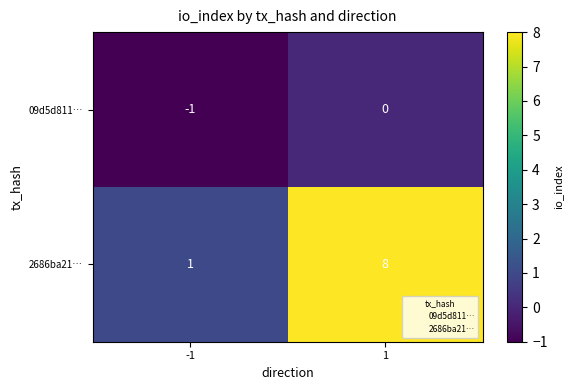

What is the difference between the maximum and minimum values in the 2686ba21… series?

7